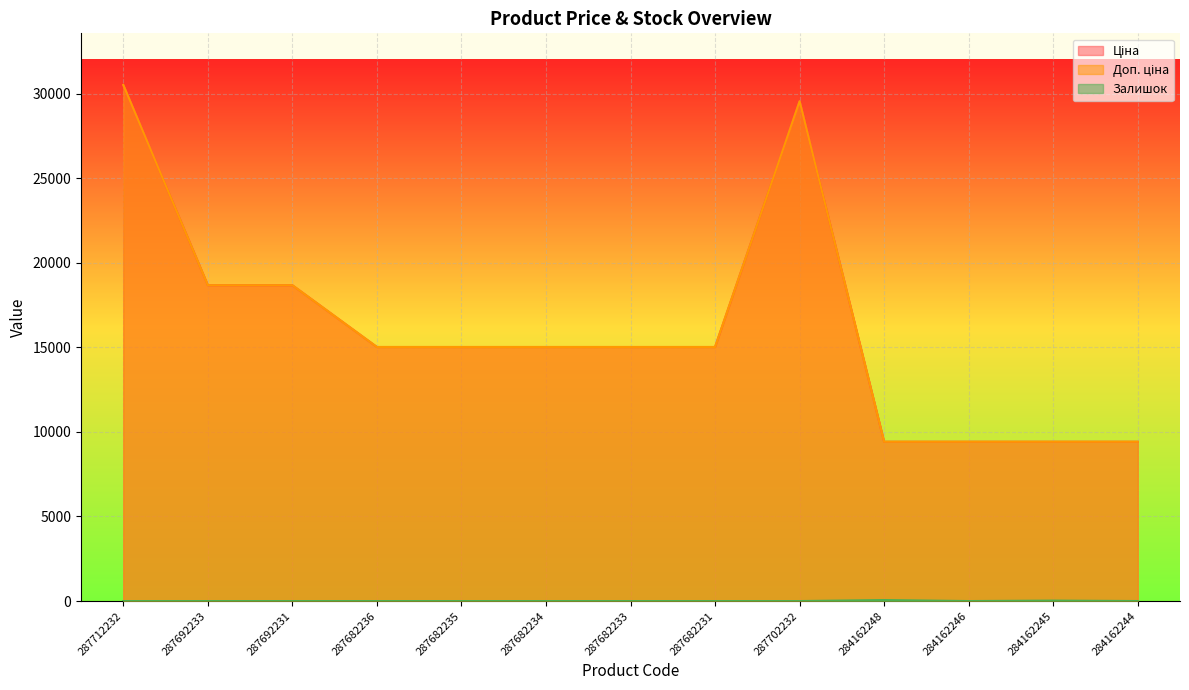

Reading right to left, extract all data points from this chart.

Ціна: 284162244=9416.9	284162245=9416.9	284162246=9416.9	284162248=9416.9	287702232=29548.9	287682231=15019.2	287682233=15019.2	287682234=15019.2	287682235=15019.2	287682236=15019.2	287692231=18671.5	287692233=18671.5	287712232=30512.3
Доп. ціна: 284162244=9416.9	284162245=9416.9	284162246=9416.9	284162248=9416.9	287702232=29548.9	287682231=15019.2	287682233=15019.2	287682234=15019.2	287682235=15019.2	287682236=15019.2	287692231=18671.5	287692233=18671.5	287712232=30512.3
Залишок: 284162244=1.0	284162245=27.0	284162246=0.0	284162248=59.0	287702232=0.0	287682231=0.0	287682233=0.0	287682234=0.0	287682235=0.0	287682236=0.0	287692231=0.0	287692233=0.0	287712232=0.0